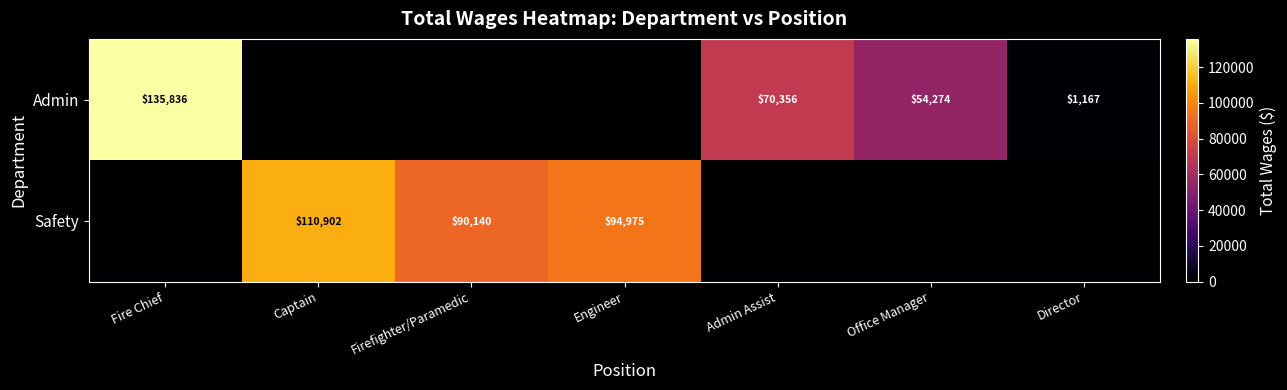

The value of Admin at Fire Chief is 135836. True or false?

True